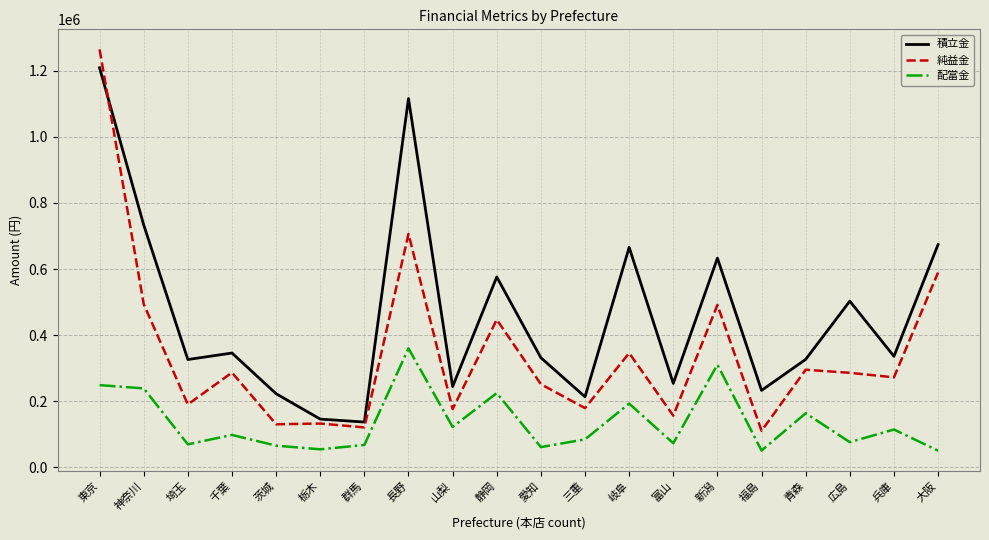

What position from the left is 千葉?

4